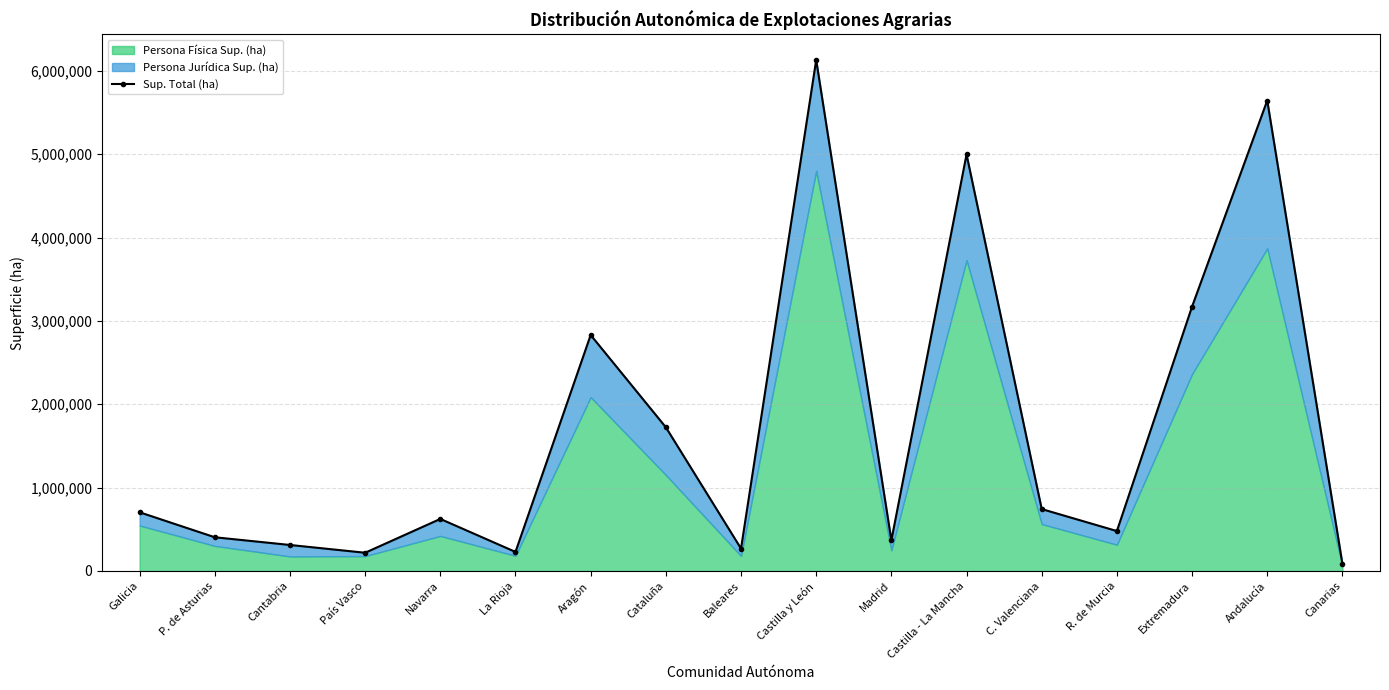

How many lines are shown in the chart?

1